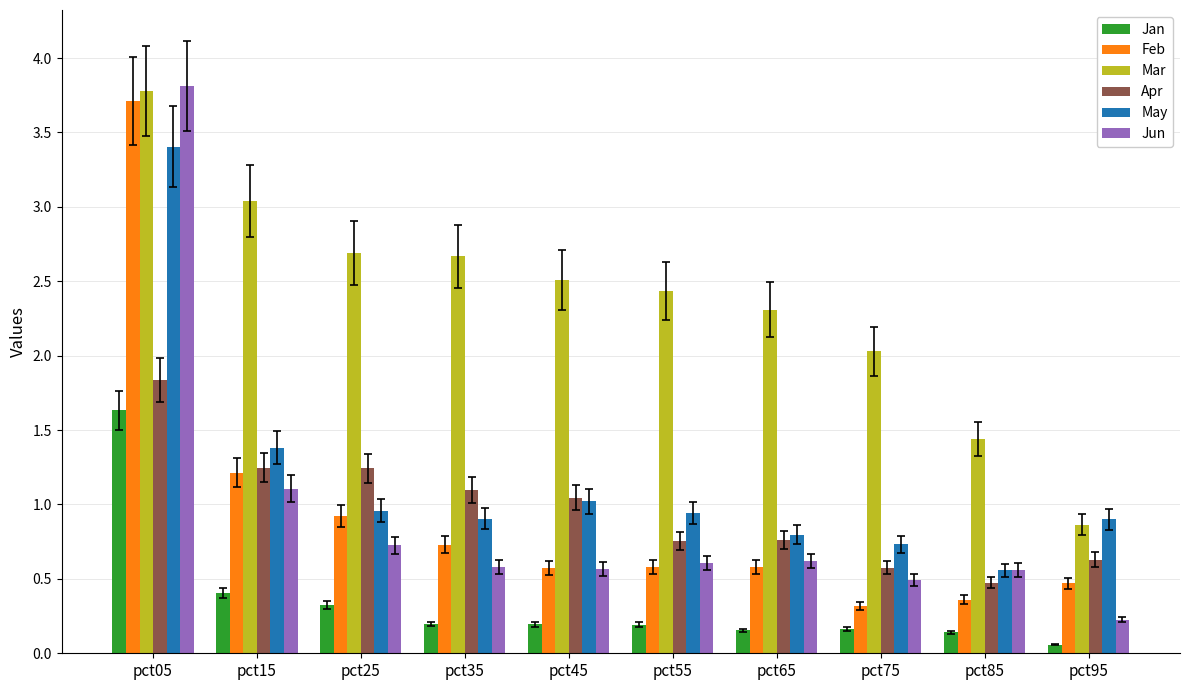

What are all the series names shown in the legend?

Jan, Feb, Mar, Apr, May, Jun